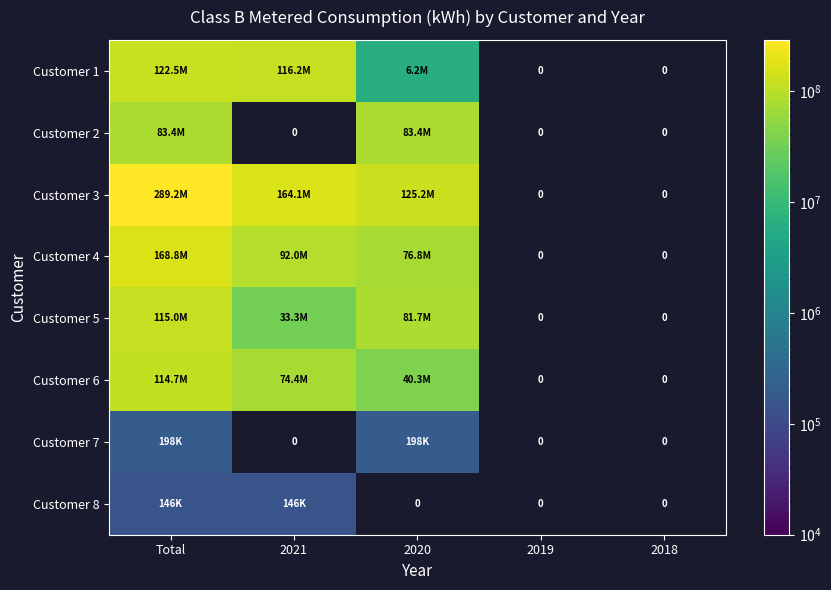

Which series has the widest spread of values?

Customer 3